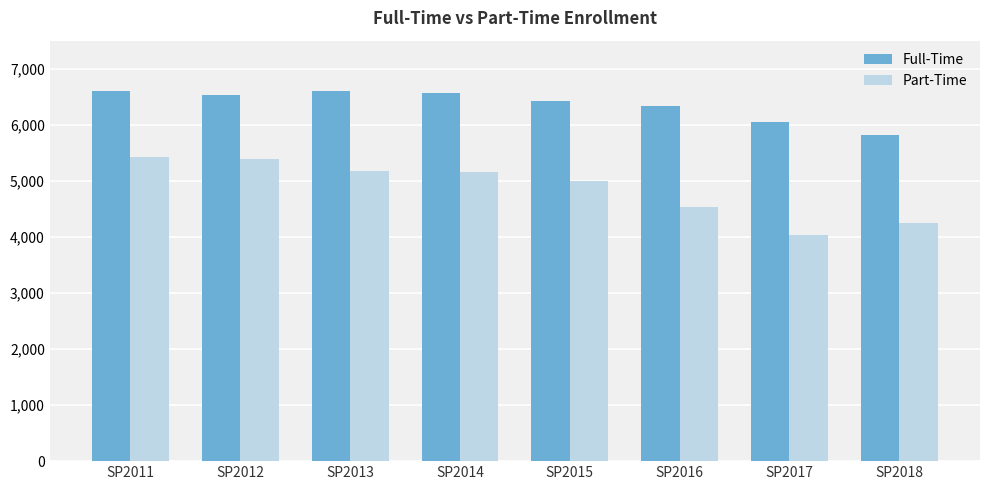

True or false: Part-Time has a value of 1549 at SP2017.

False